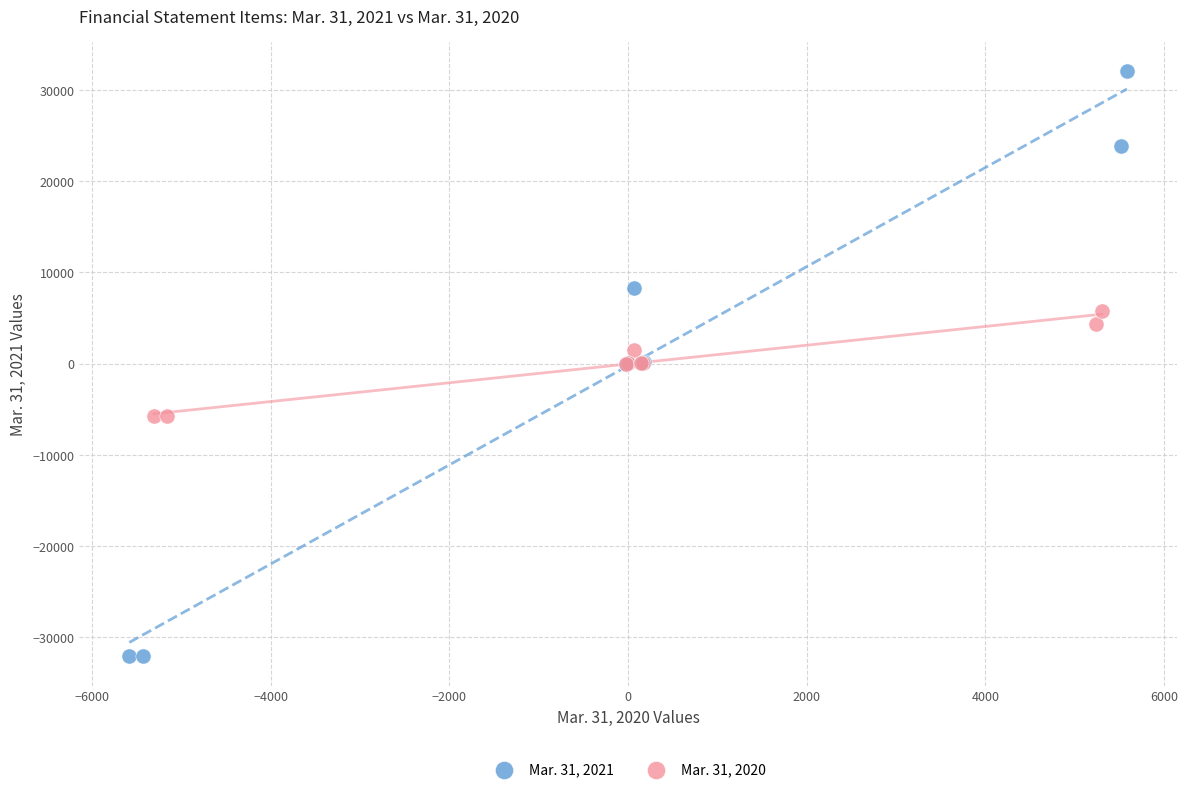

Which series has the widest spread of Y values?

Mar. 31, 2021